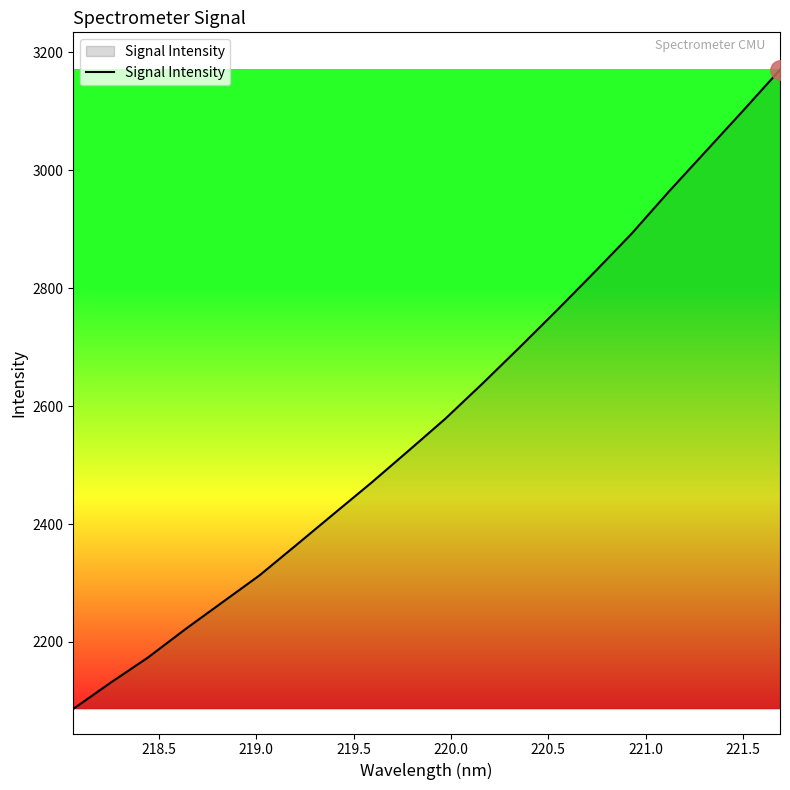

What is the greatest value displayed?

3170.2